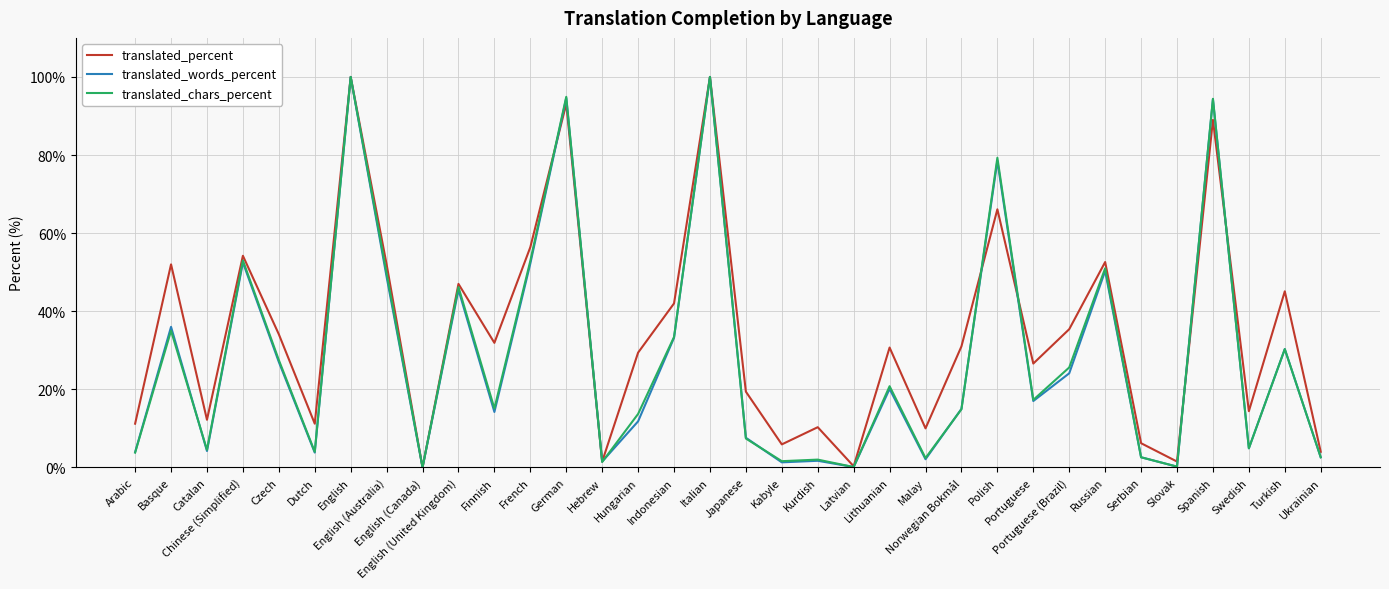

What is the greatest value displayed?

100.0